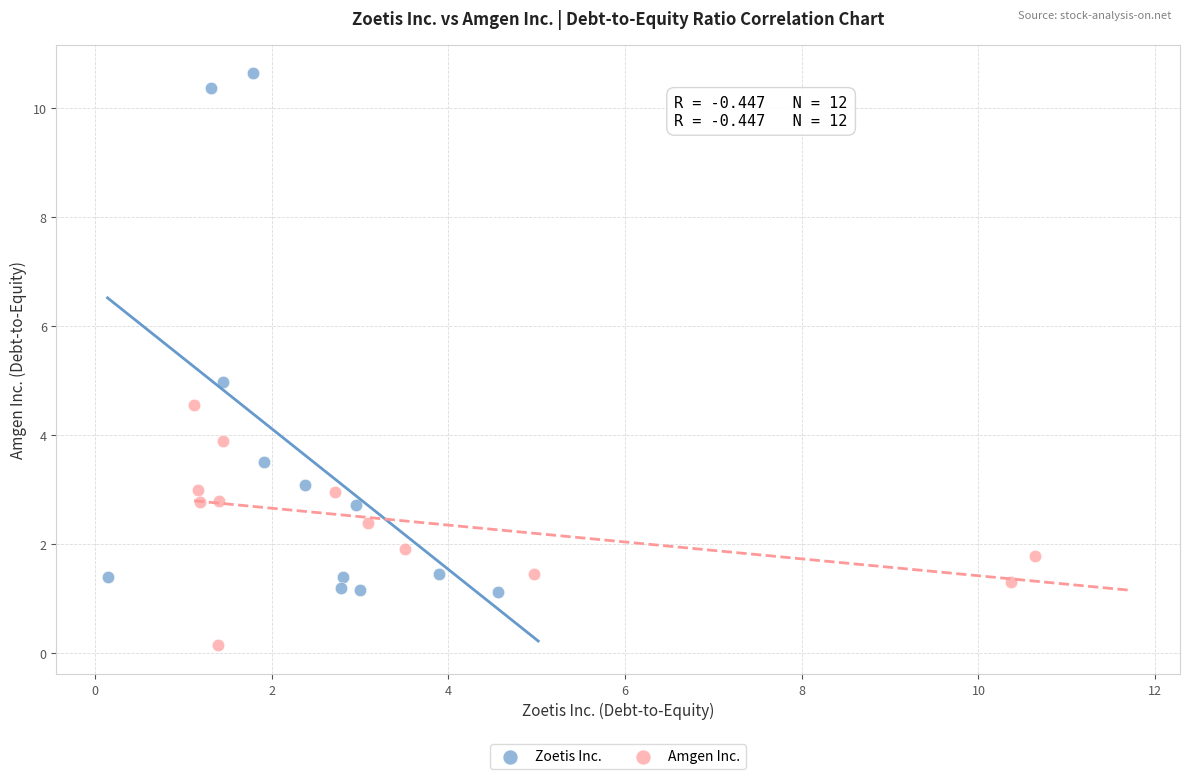

Which series has the largest Y range (max minus min)?

Zoetis Inc.